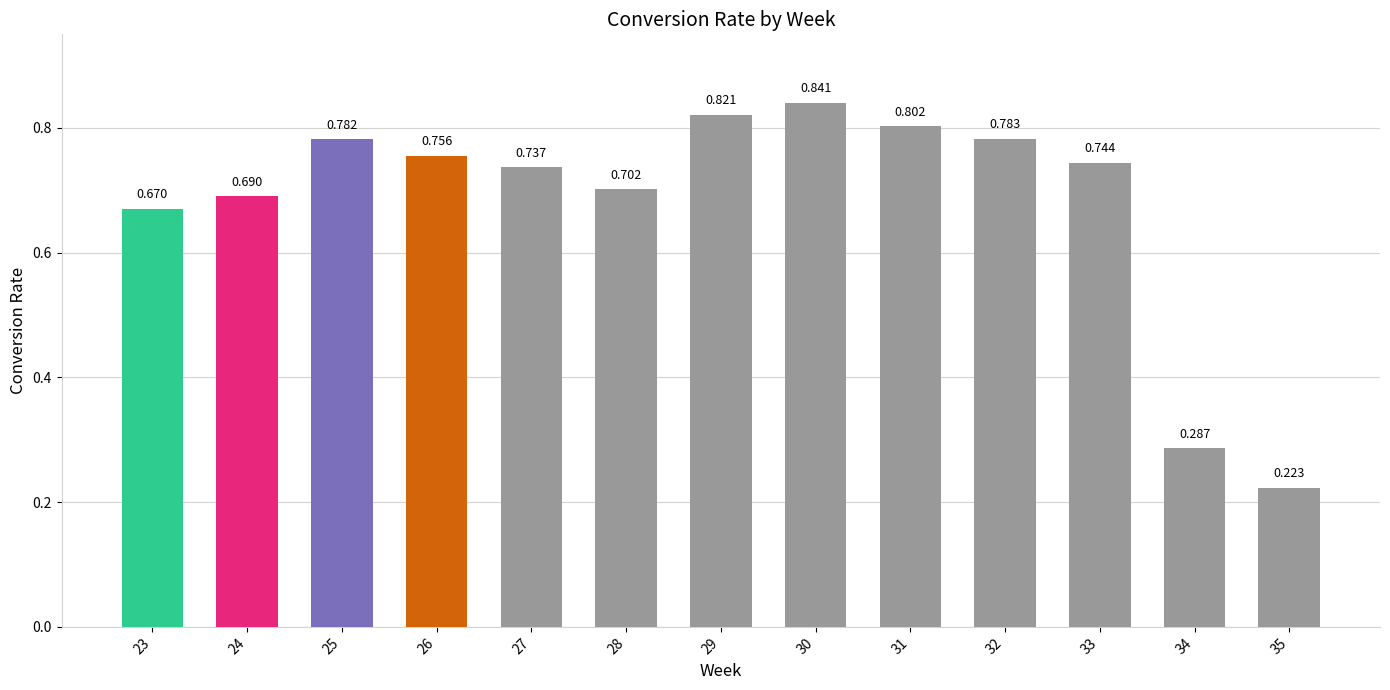

What is the value of the 4th bar from the left?

0.8